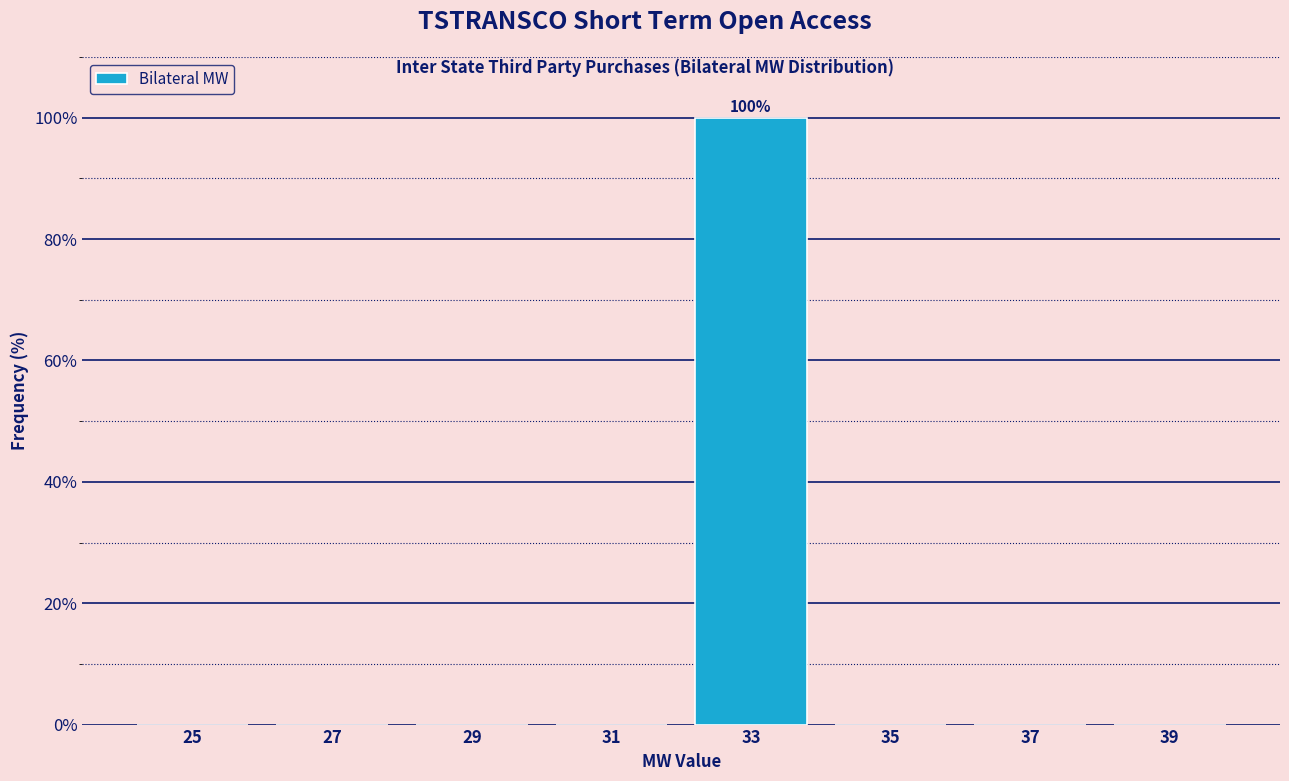

Over which range of the x-axis is the bar tallest?

32 to 34